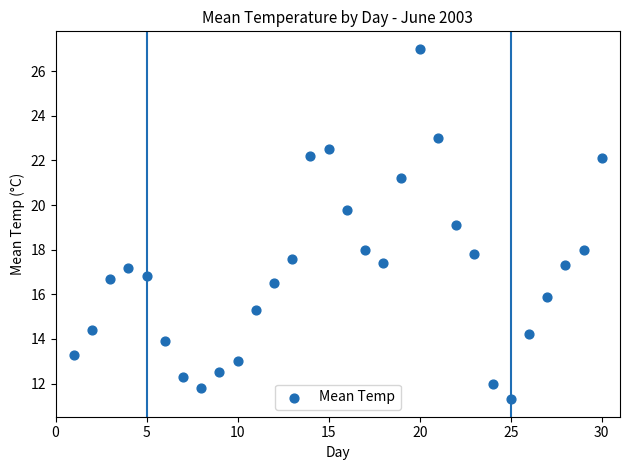

What is the range of Y values (max minus min)?

15.7